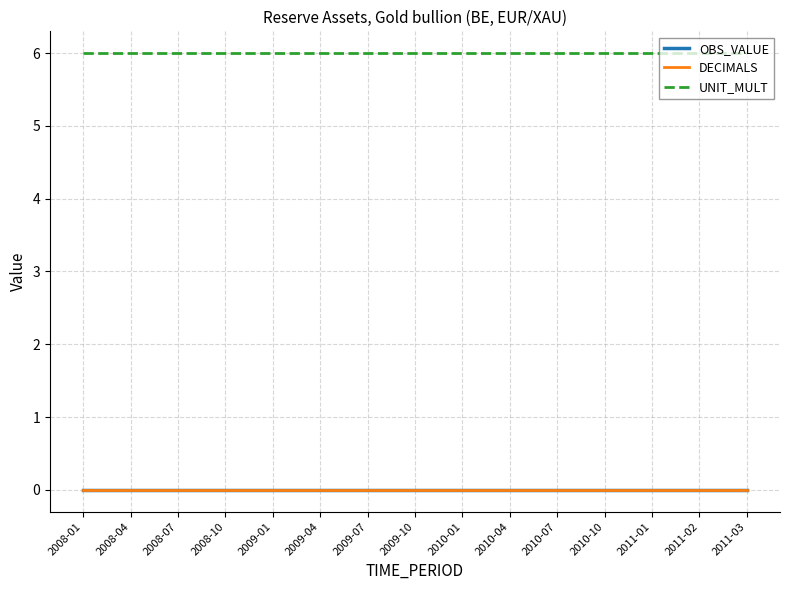

Between 2008-01 and 2009-10, which series saw the biggest shift?

OBS_VALUE